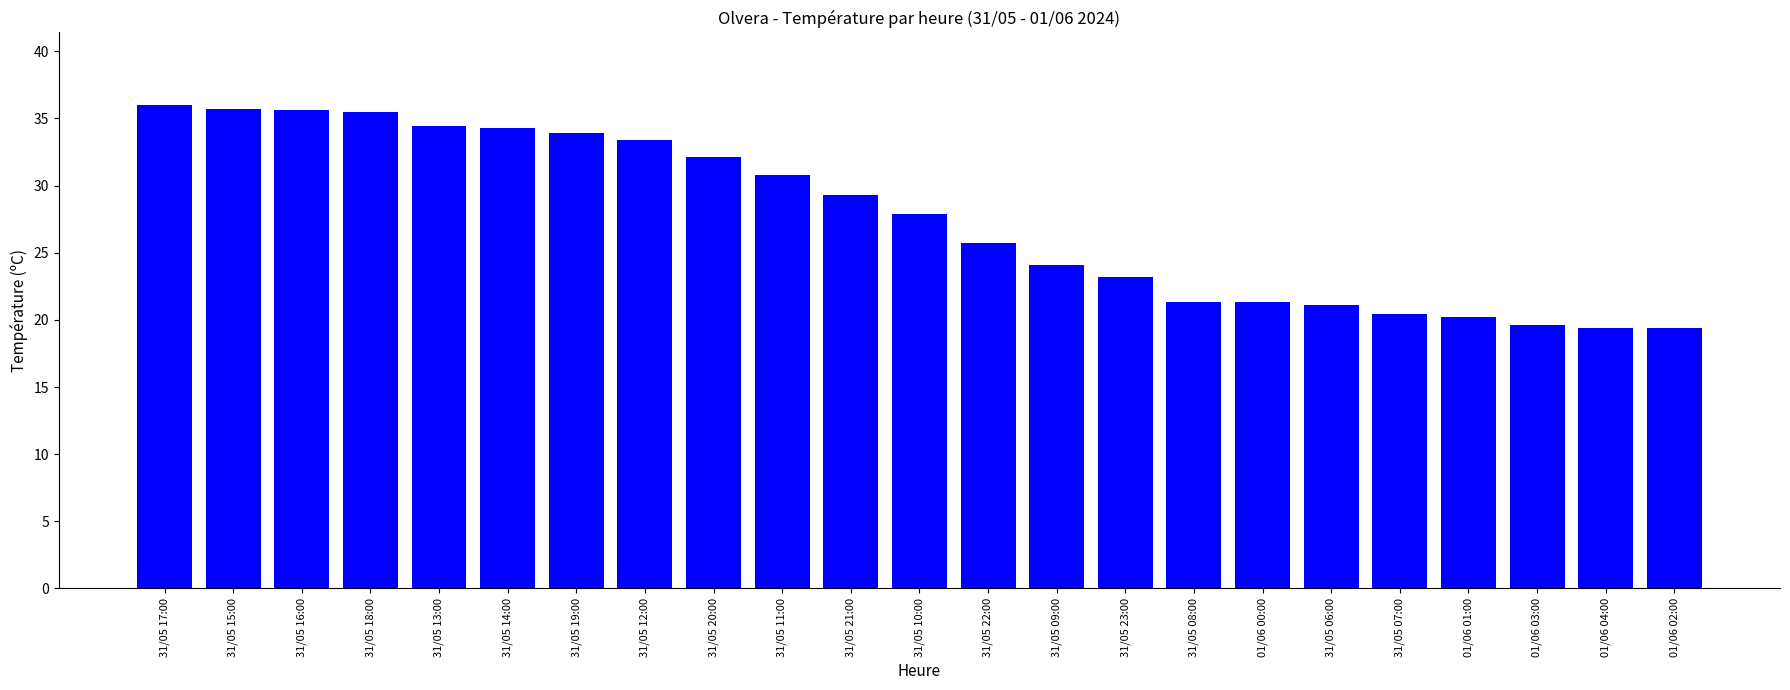

What position from the right is 31/05 21:00?

13